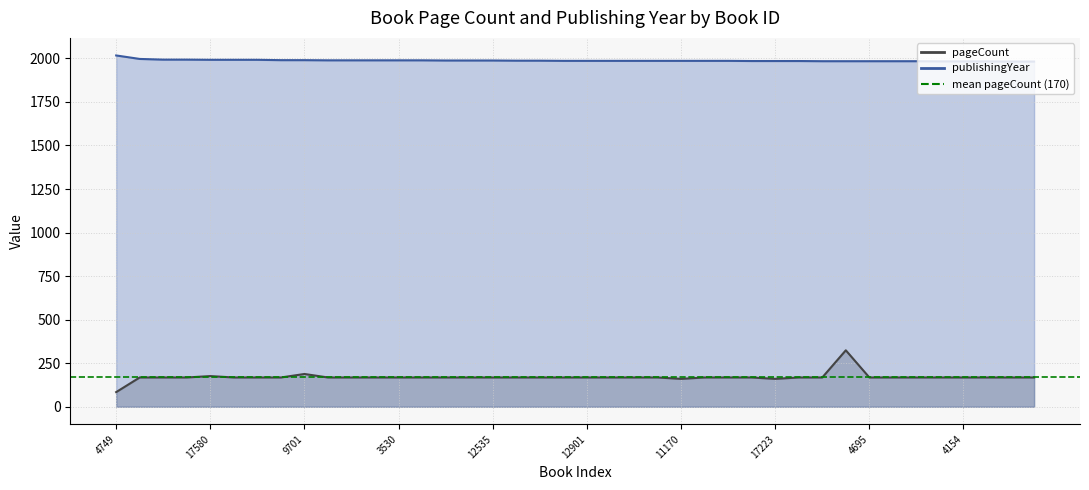

What is the difference between the maximum and second lowest values in the publishingYear series?

35